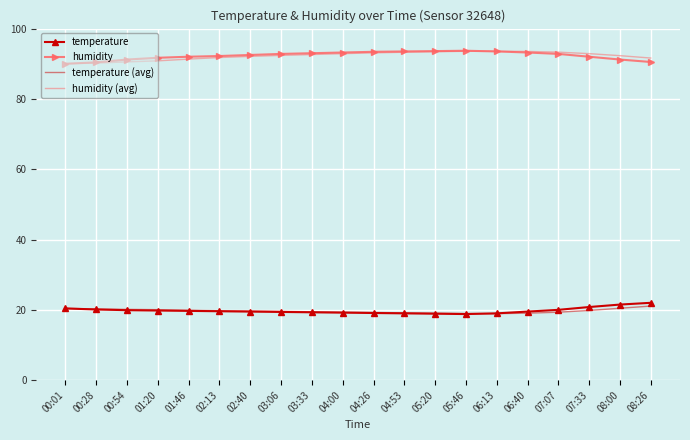

The temperature series shows 5.1 at 07:33. True or false?

False